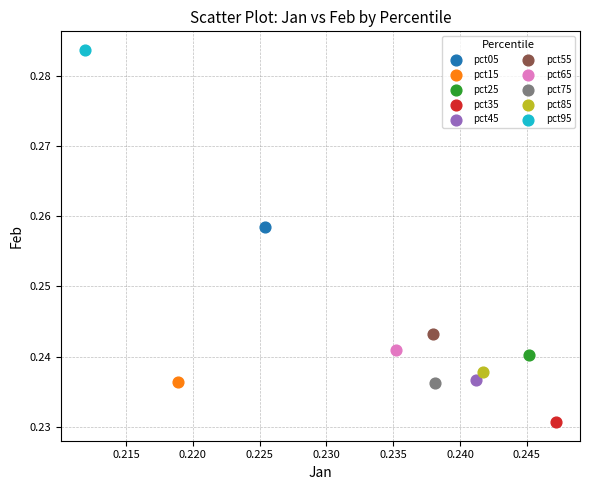

Which series contains the highest Y value?

pct95